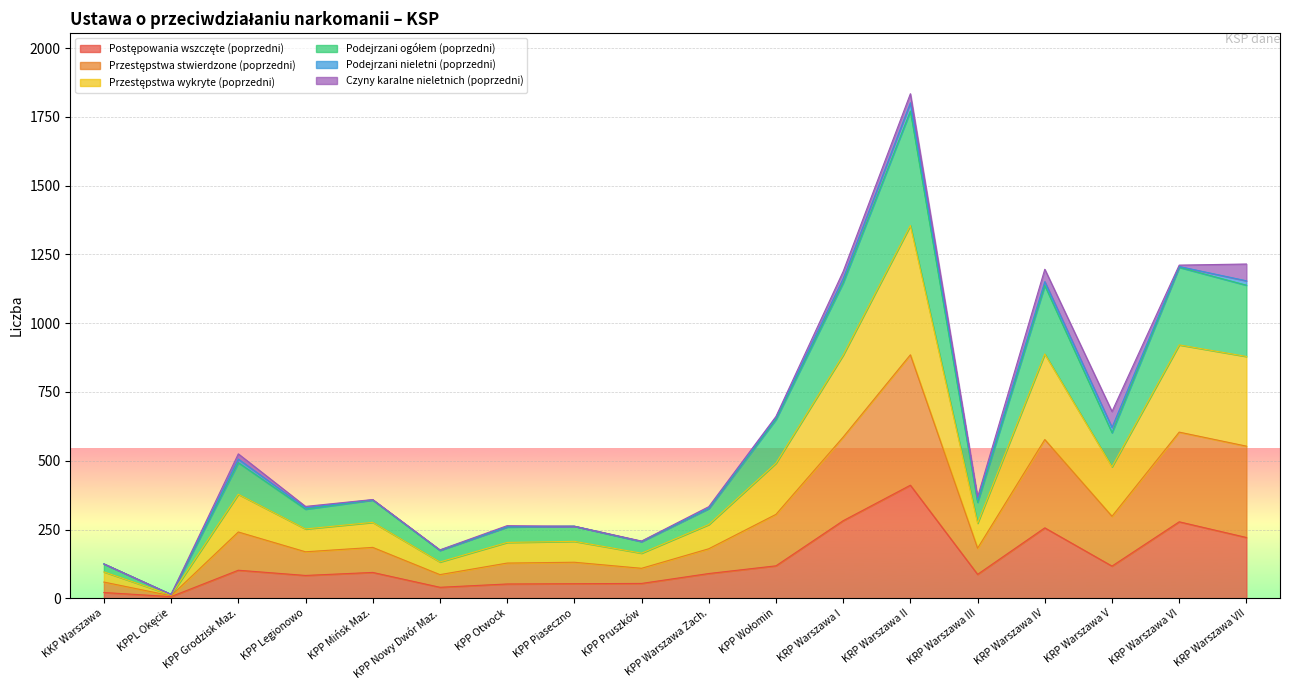

True or false: Postępowania wszczęte (poprzedni) has more than 0 points higher than both neighbors.

True